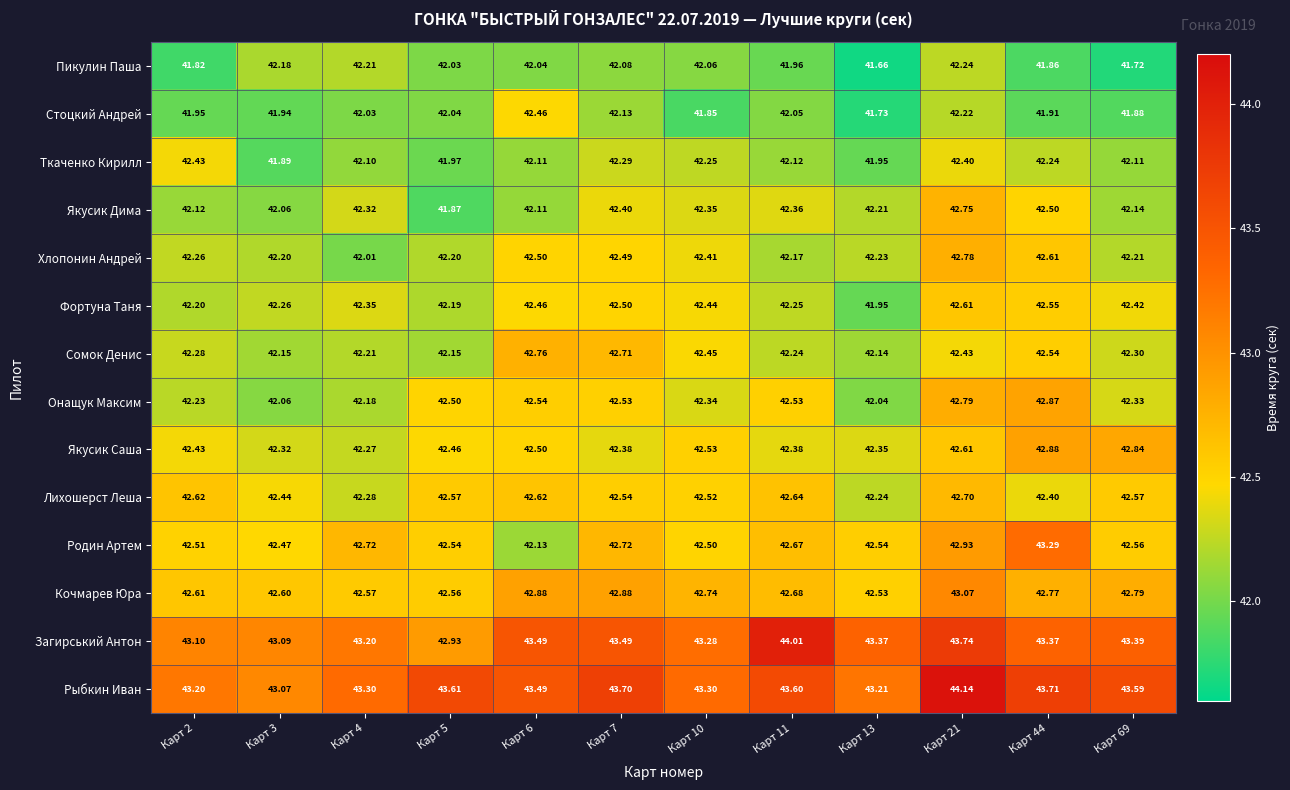

Which series has the widest spread of values?

Родин Артем